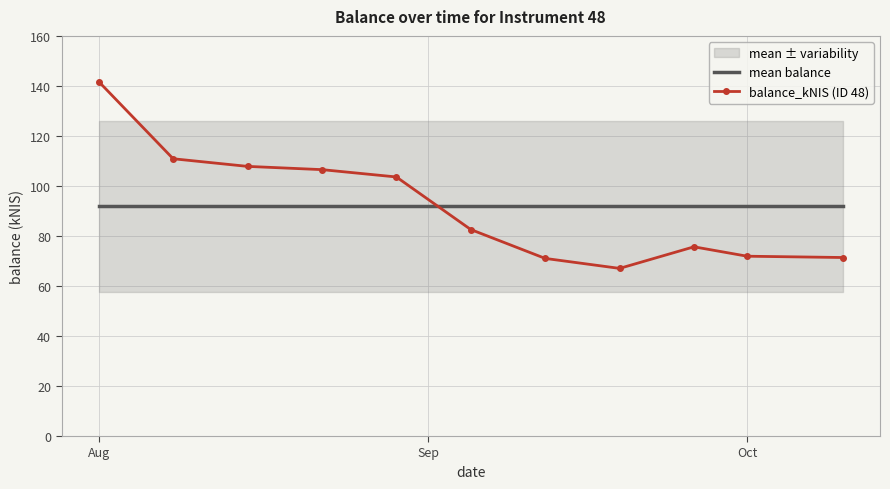

What is the maximum value for balance_kNIS (ID 48)?

141.7